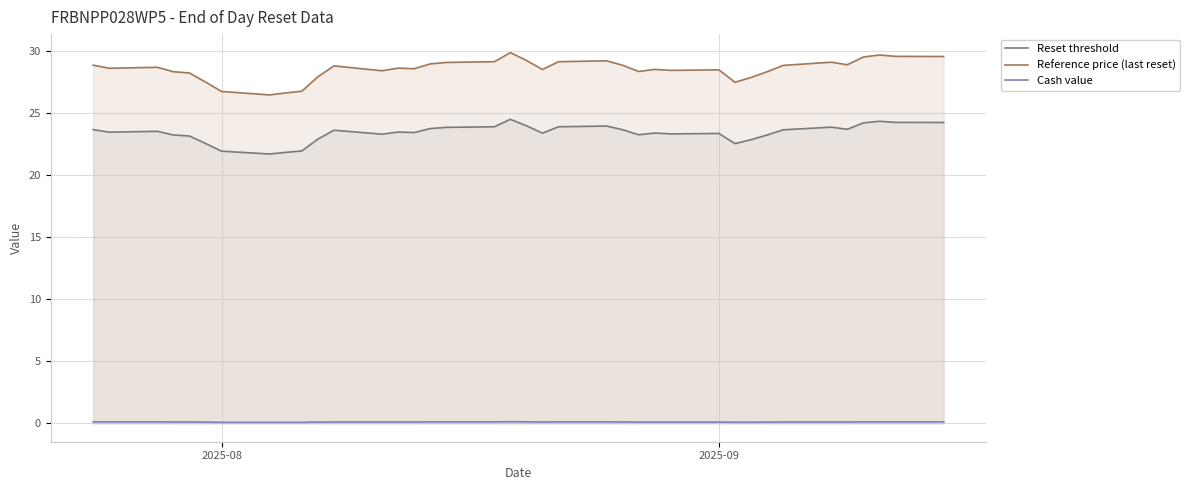

Which series has the largest range (max minus min)?

Reference price (last reset)